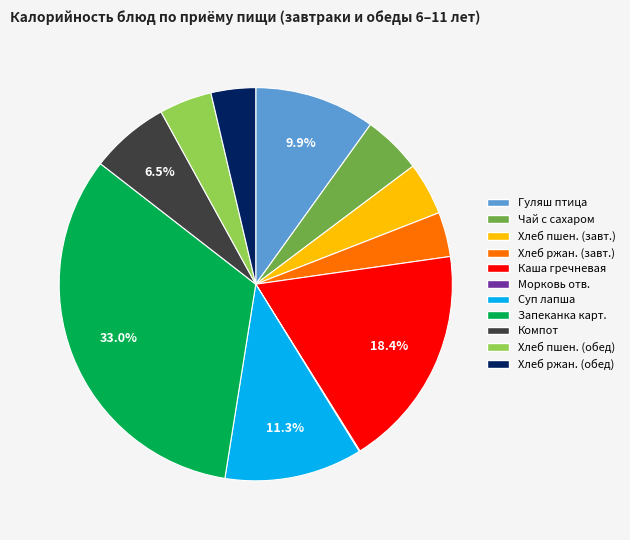

Is there a majority slice in this chart?

No